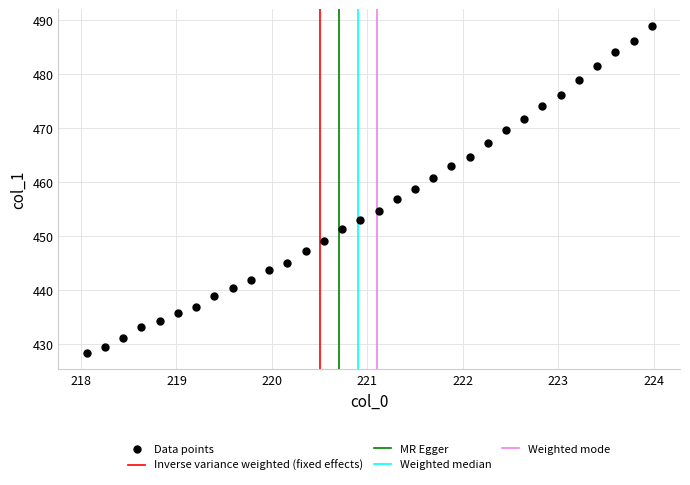

What is the range of Y values (max minus min)?

60.6